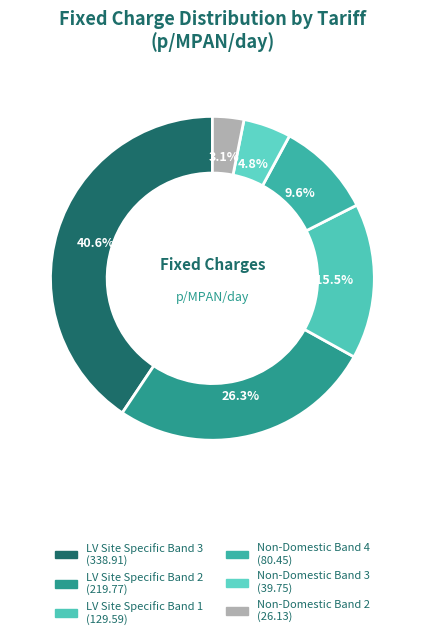

Count the number of slices in the pie.

6